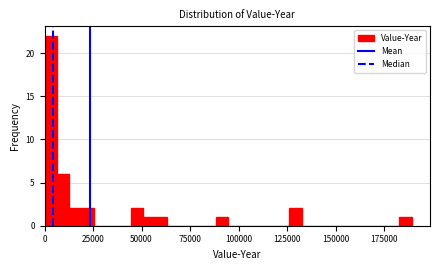

Around what value on the x-axis is the tallest bar? Give the approximate position of its centre, as read against the axis.

5000